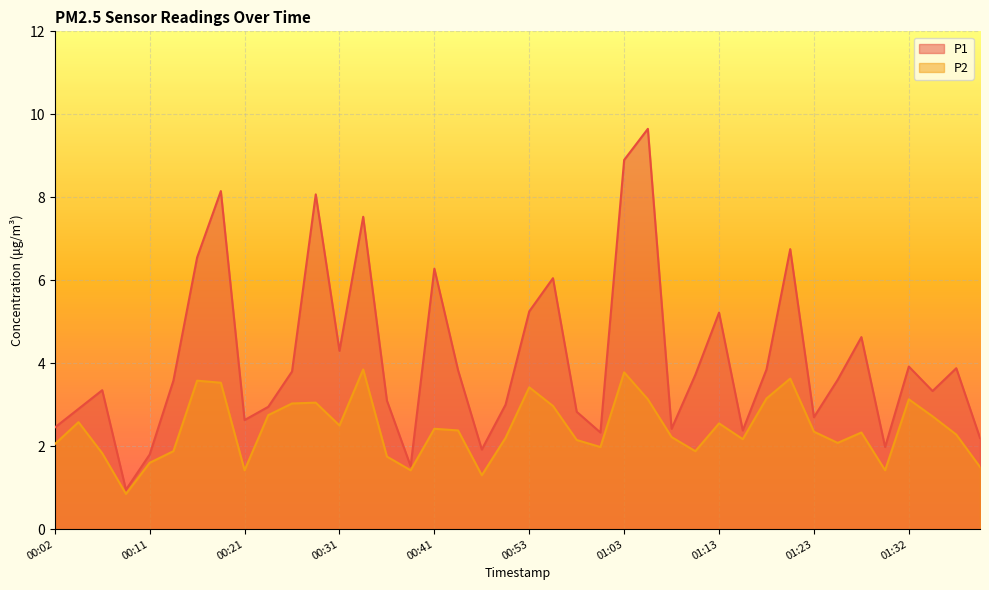

What is the difference between the highest and lowest values at 00:19?

4.6